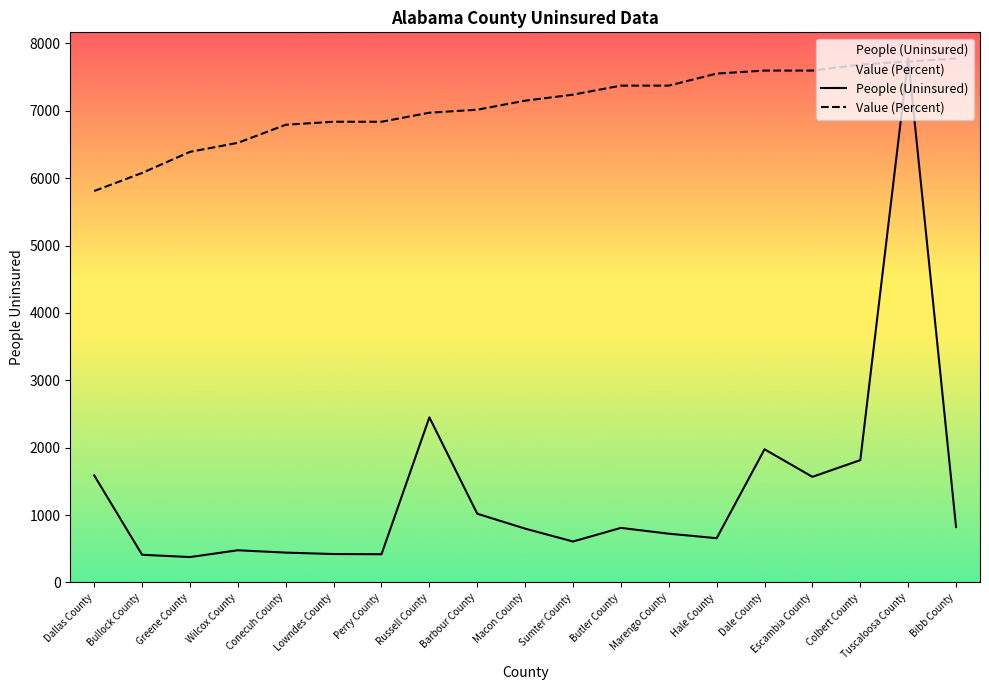

List the series in order of their peak value, lowest first.

People (Uninsured), Value (Percent)